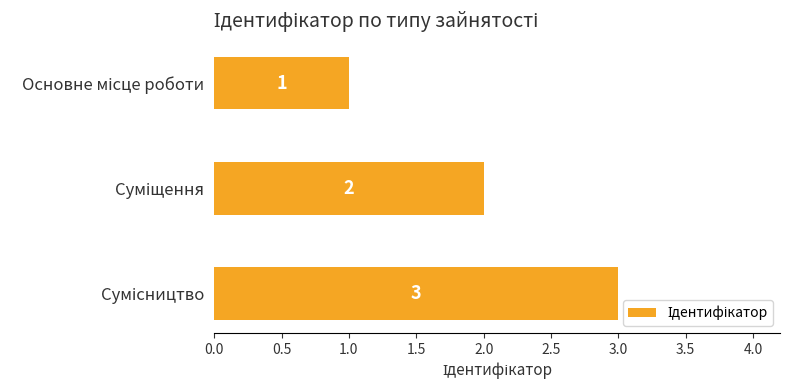

What is the greatest value displayed?

3